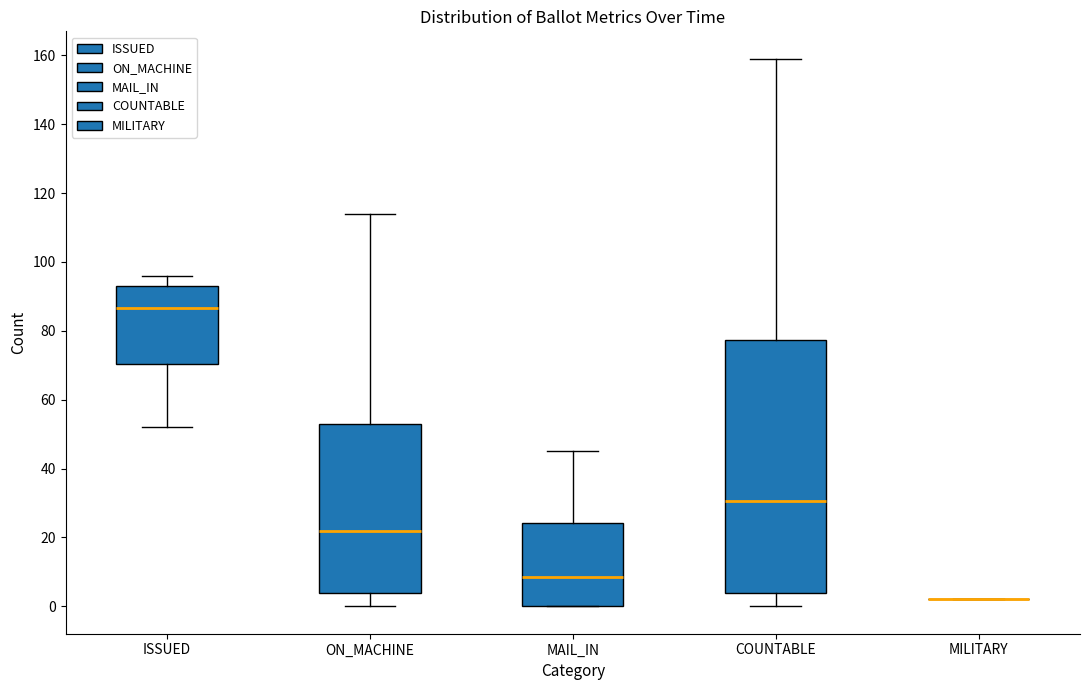

Reading left to right, read every box against the y-axis: the position of its median line, the range the box covers, and the ends of its whiskers. The values are not printed on the chart, so give them approximately, as read against the axis.

ISSUED: median 86, box 70 to 94, whiskers 52 to 96
ON_MACHINE: median 22, box 4 to 54, whiskers 0 to 114
MAIL_IN: median 8, box 0 to 24, whiskers 0 to 46
COUNTABLE: median 30, box 4 to 78, whiskers 0 to 160
MILITARY: box collapsed to a line at 2, whiskers 2 to 2